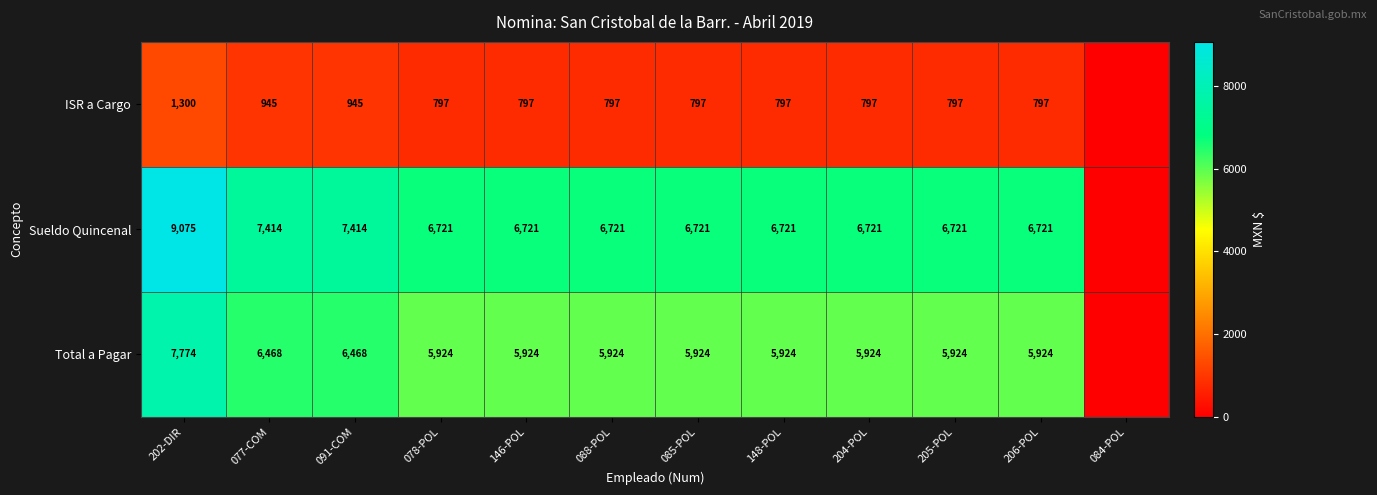

Rank the series at 206-POL from highest to lowest value.

Sueldo Quincenal, Total a Pagar, ISR a Cargo